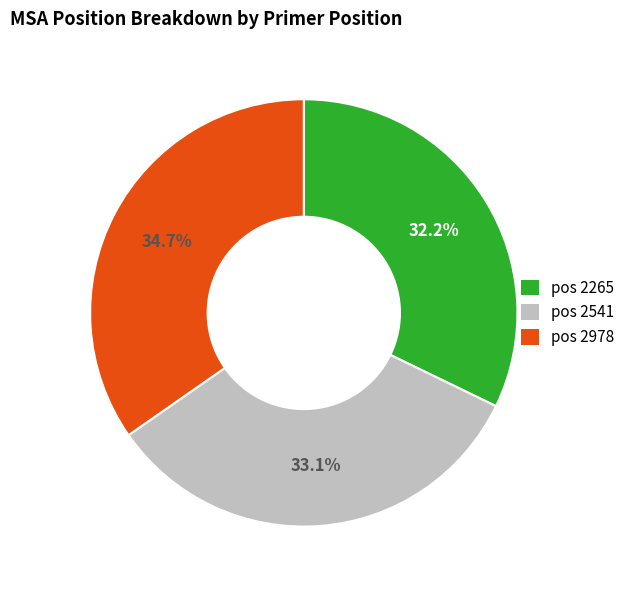

Does any single category account for the majority?

No